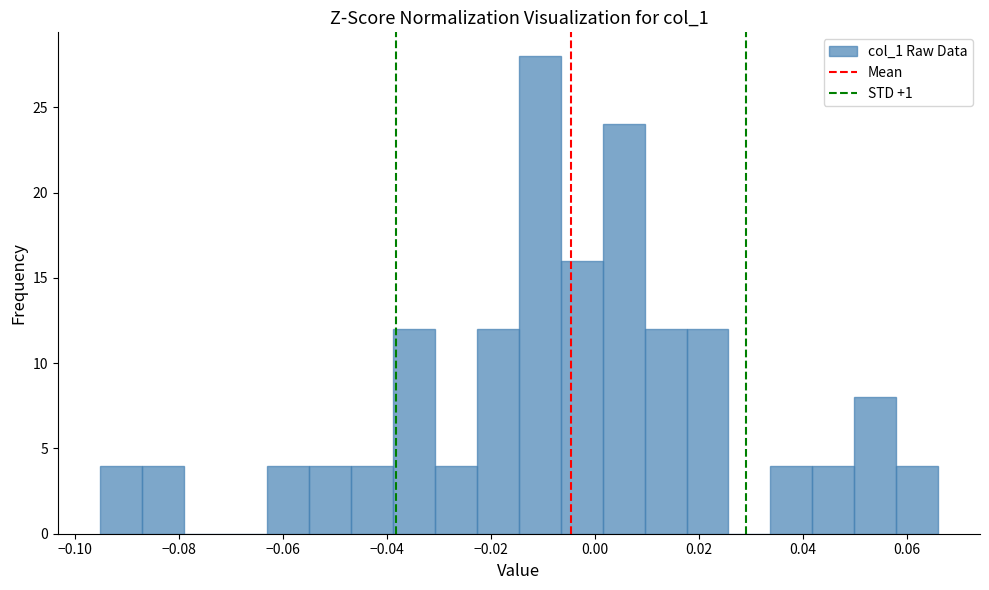

Which range on the x-axis has the tallest bar?

-0.014 to -0.006